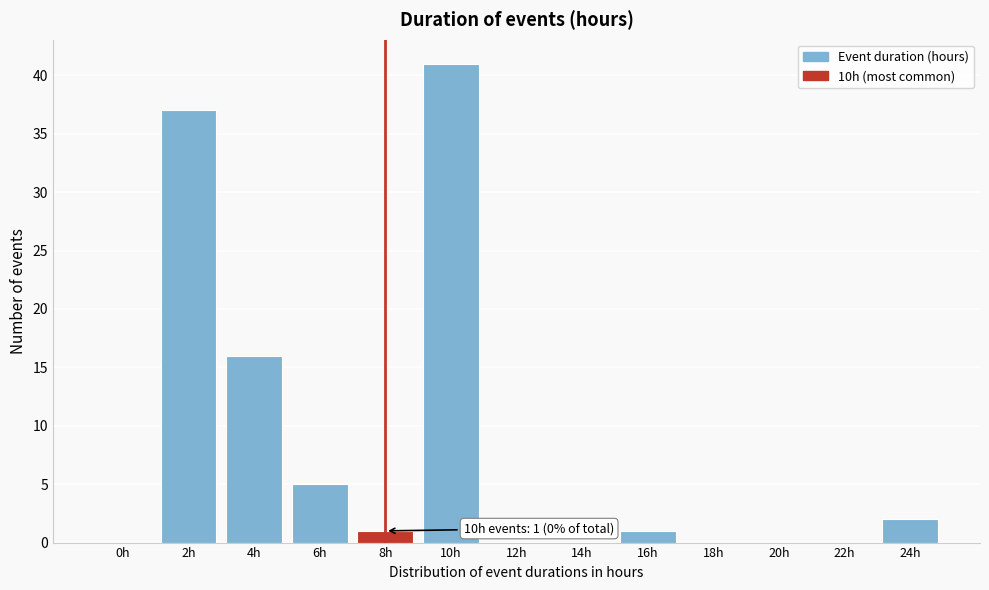

Reading right to left, transcribe all the data shown in this chart.

24h=2	22h=0	20h=0	18h=0	16h=1	14h=0	12h=0	10h=41	8h=1	6h=5	4h=16	2h=37	0h=0